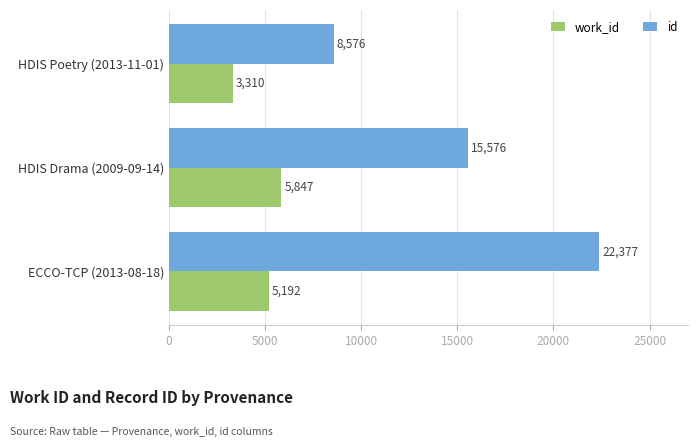

Is it true that work_id equals 3310 at HDIS Poetry (2013-11-01)?

True